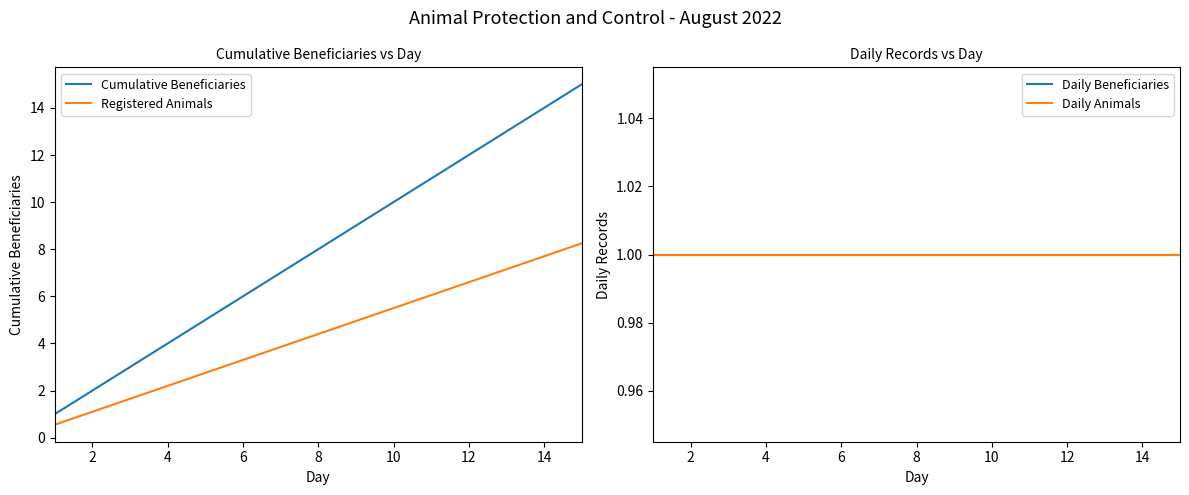

True or false: Cumulative Beneficiaries has a value of 10.0 at 10.

True